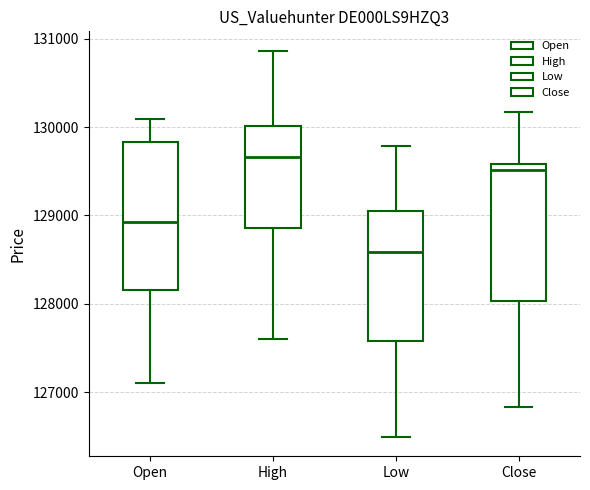

Which box has the highest median line?

High